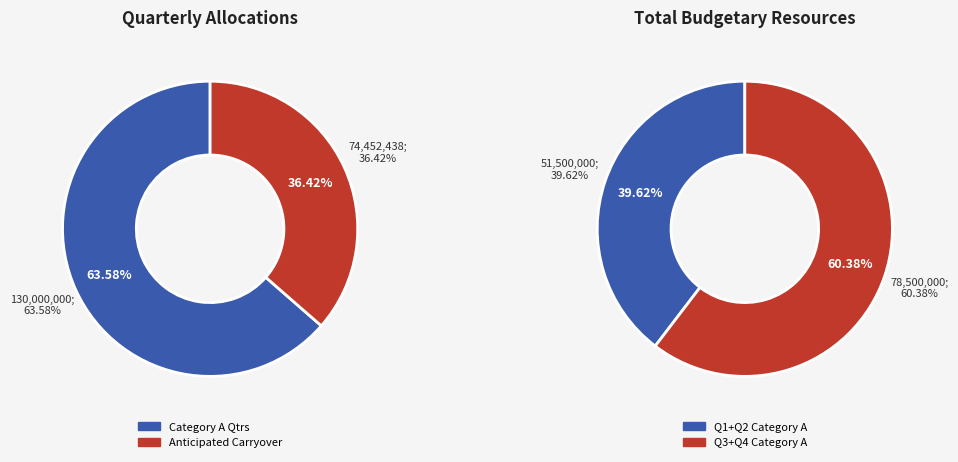

To the nearest percent, what percentage of the pie is Anticipated Carryover?

36%